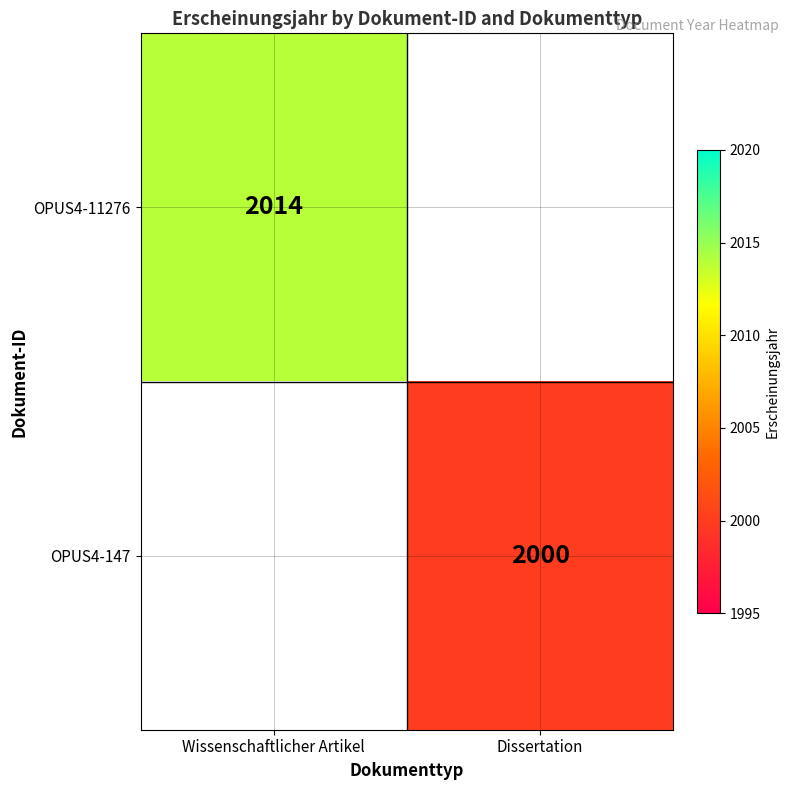

True or false: OPUS4-11276 has a value of 636 at Wissenschaftlicher Artikel.

False